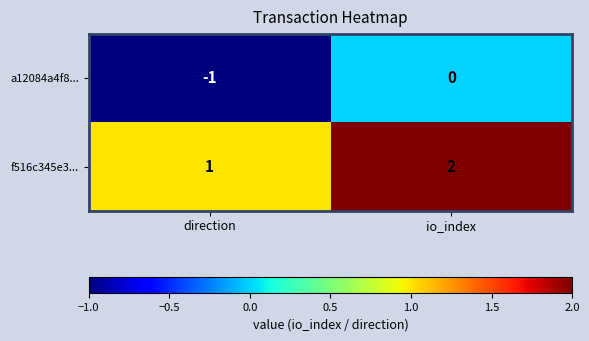

Reading left to right, list all the values displayed in this chart.

a12084a4f8...: -1	0
f516c345e3...: 1	2